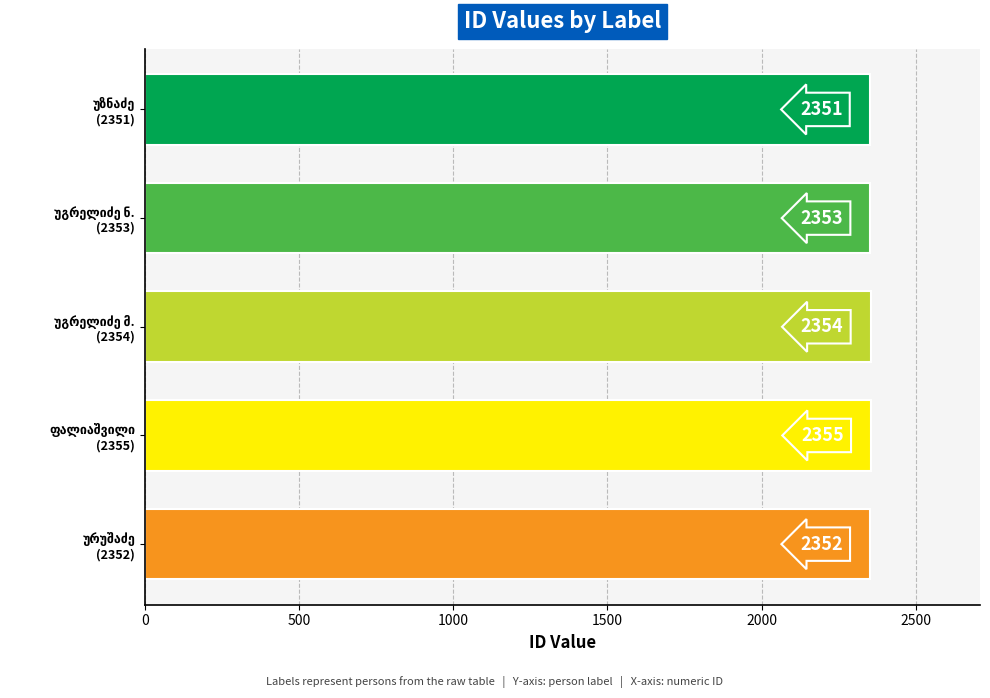

What is the difference between the maximum and minimum values?

4